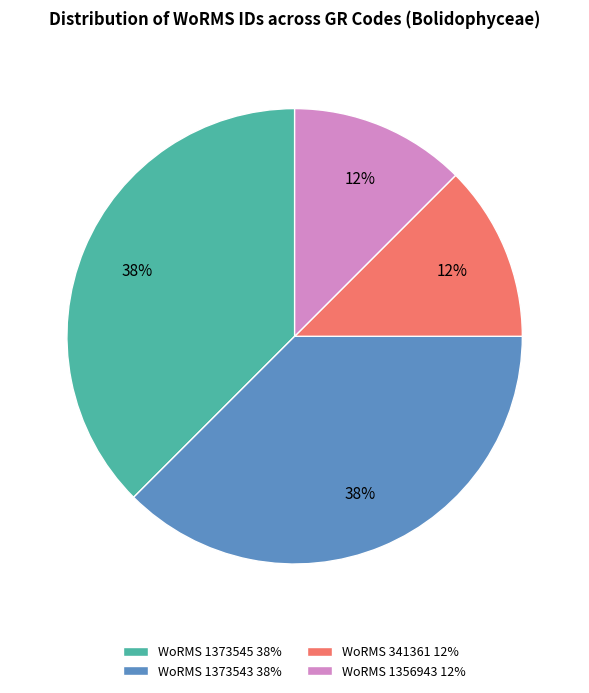

How many segments does this pie chart have?

4